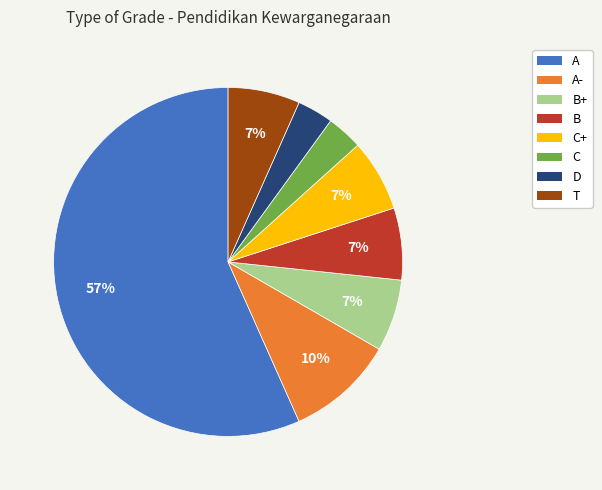

Is there any slice that represents more than half of the pie?

Yes